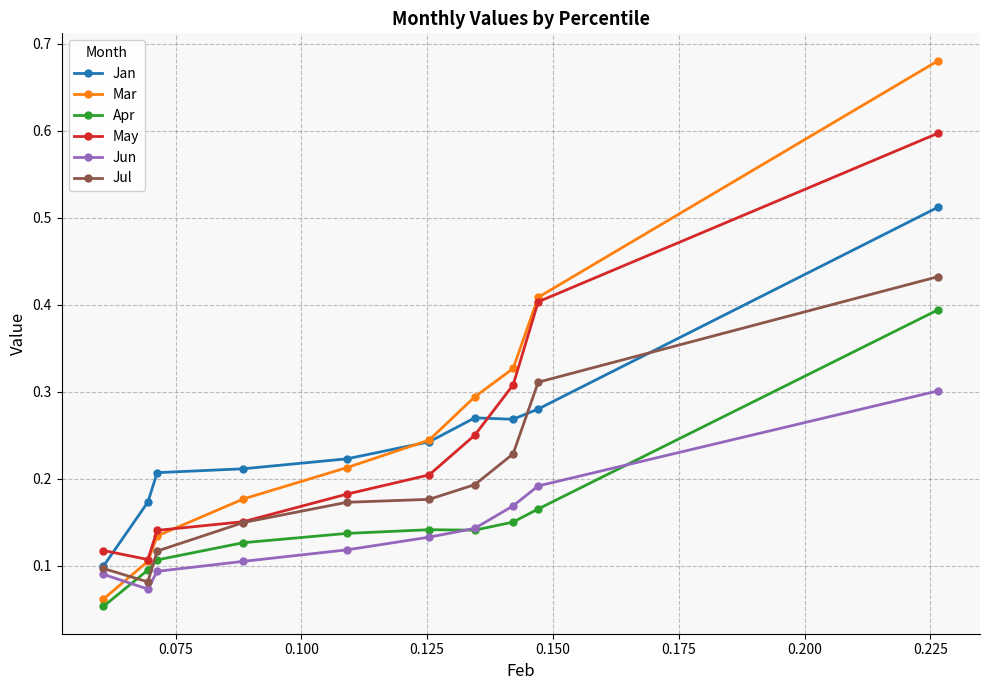

List the series in order of their peak value, lowest first.

Jun, Apr, Jul, Jan, May, Mar